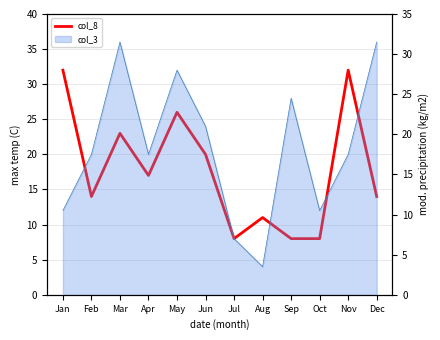

Reading right to left, extract all data points from this chart.

Dec=14	Nov=32	Oct=8	Sep=8	Aug=11	Jul=8	Jun=20	May=26	Apr=17	Mar=23	Feb=14	Jan=32